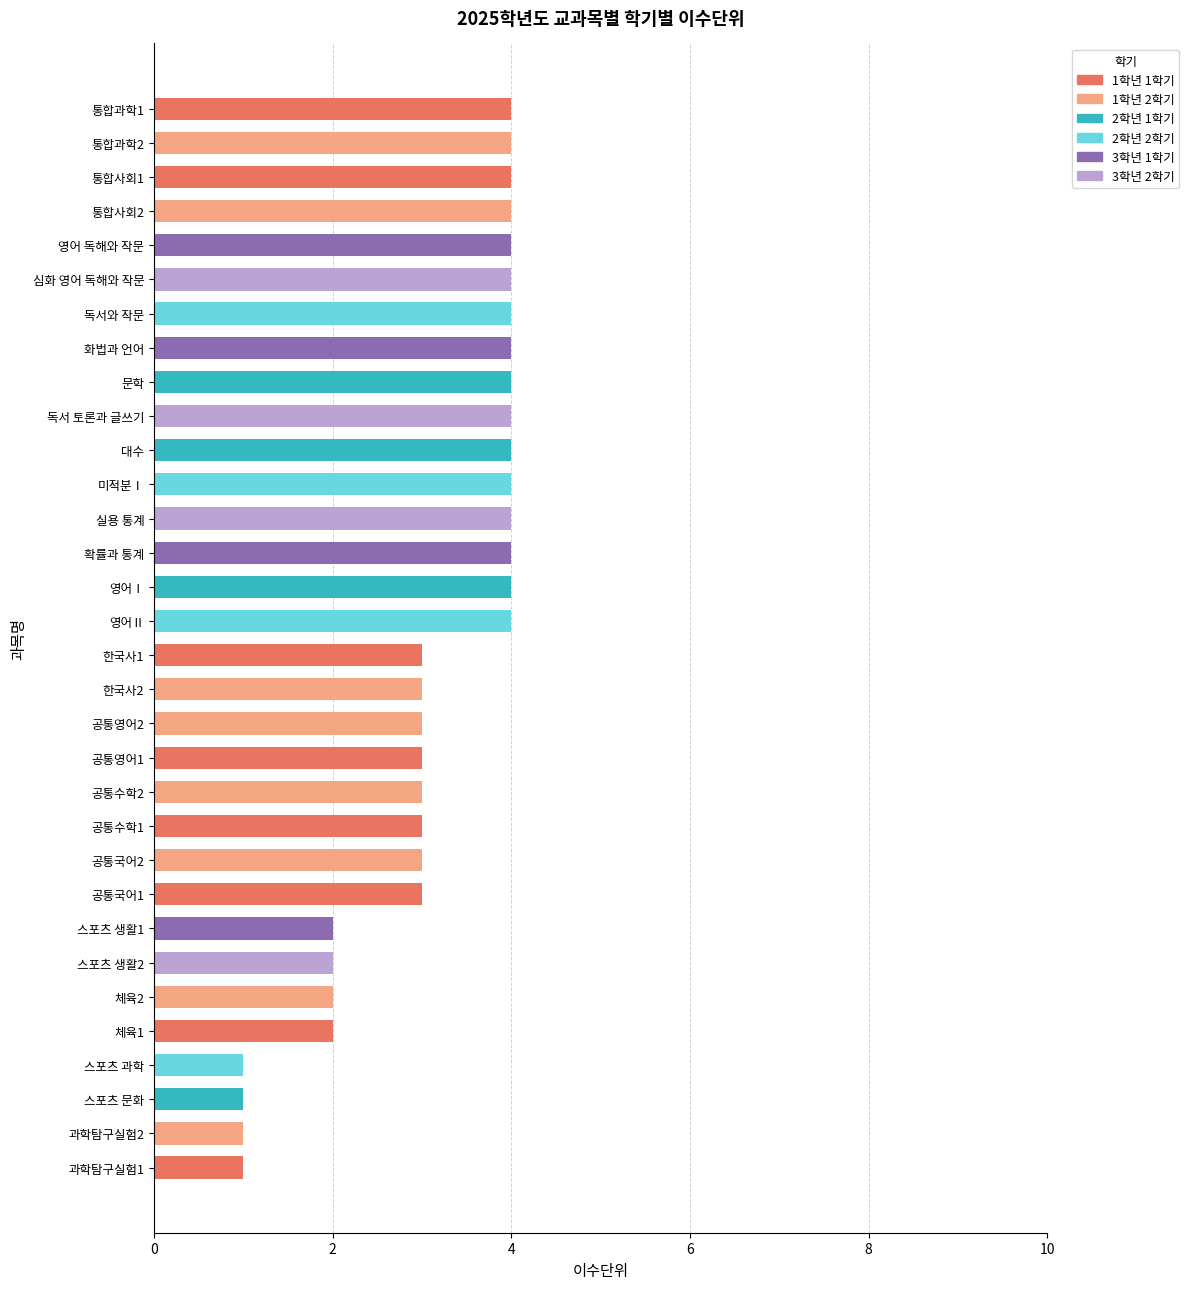

The 1학년 1학기 series shows 4 at 통합사회1. True or false?

True